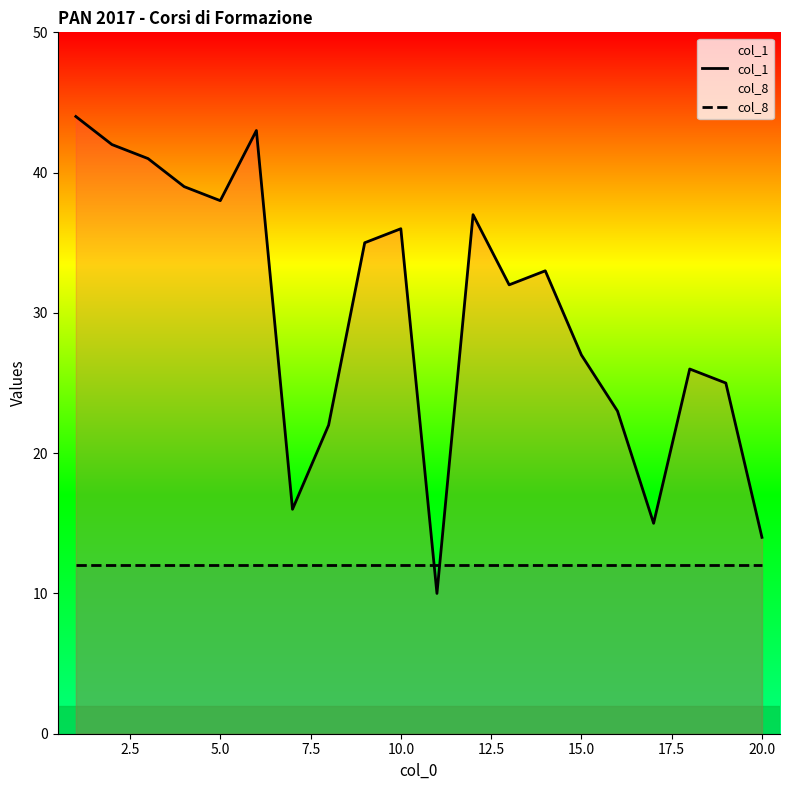

How many intersections are there between col_8 and col_1?

2